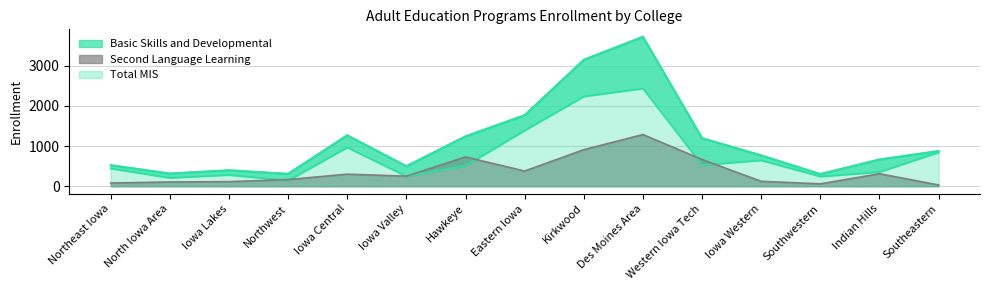

What is the label of the 11th point from the left?

Western Iowa Tech